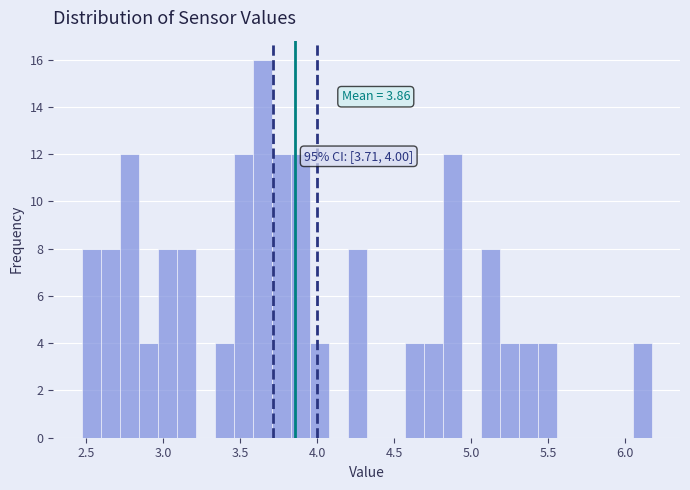

Read against the x-axis, roughly where is the centre of the tallest bar?

3.65